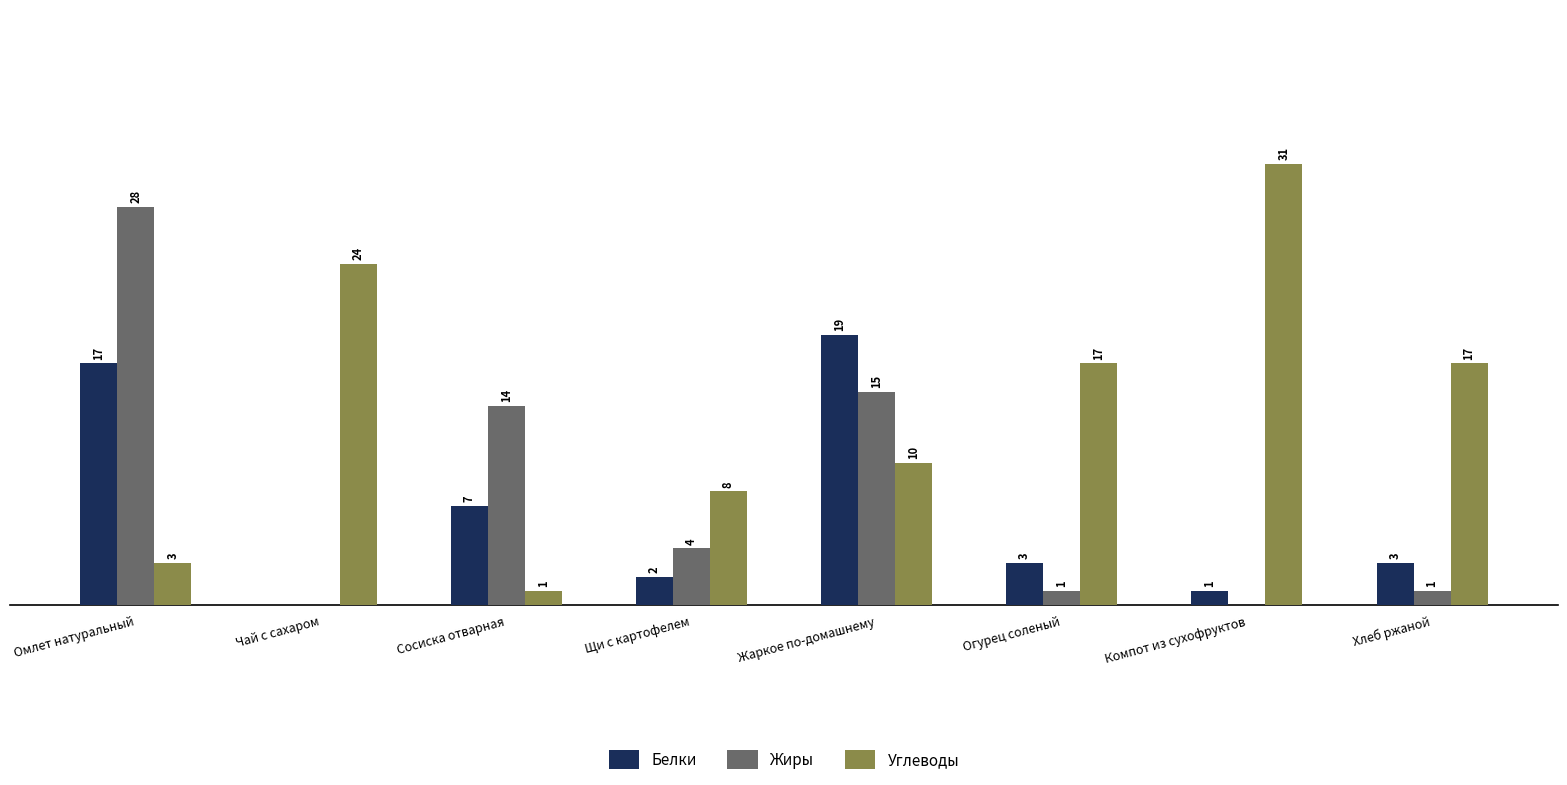

At which category is the sum across all series the highest?

Омлет натуральный